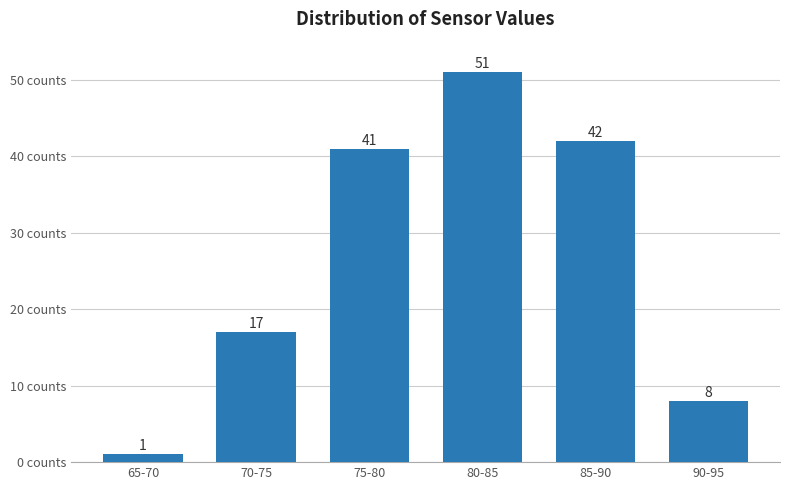

Reading left to right, what are all the values shown in this chart?

1	17	41	51	42	8